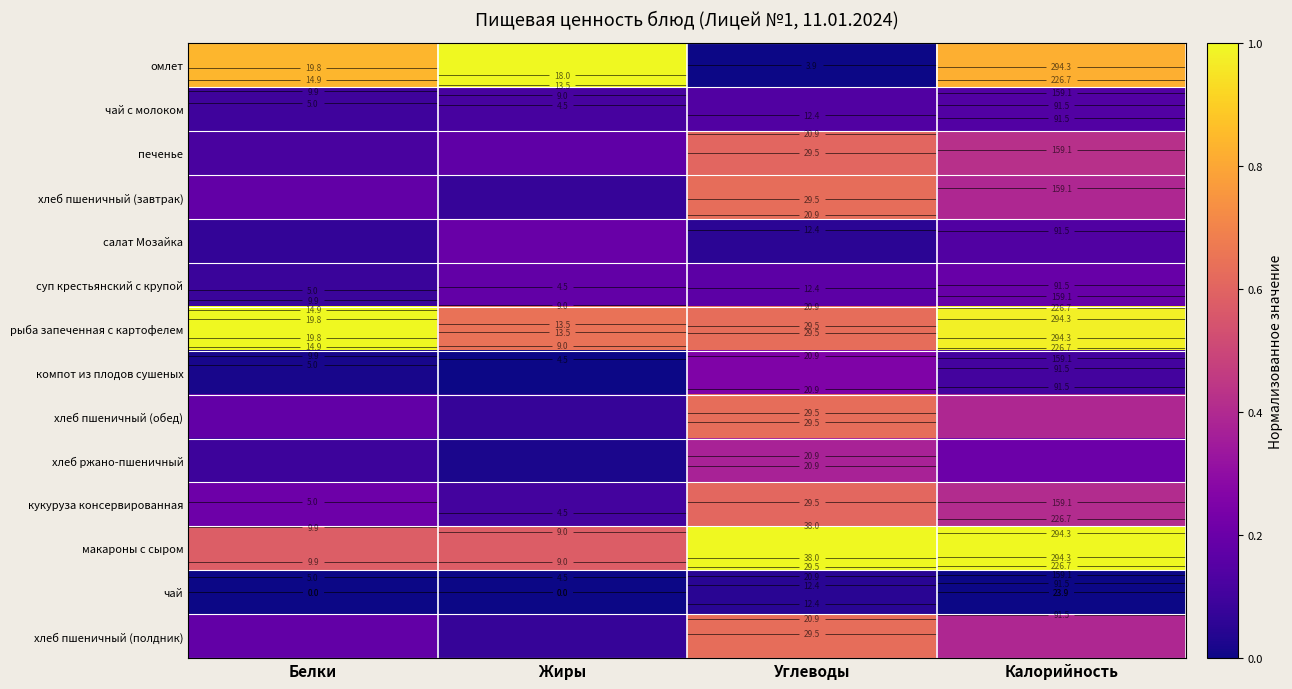

At which label does хлеб пшеничный (обед) reach its peak?

Углеводы